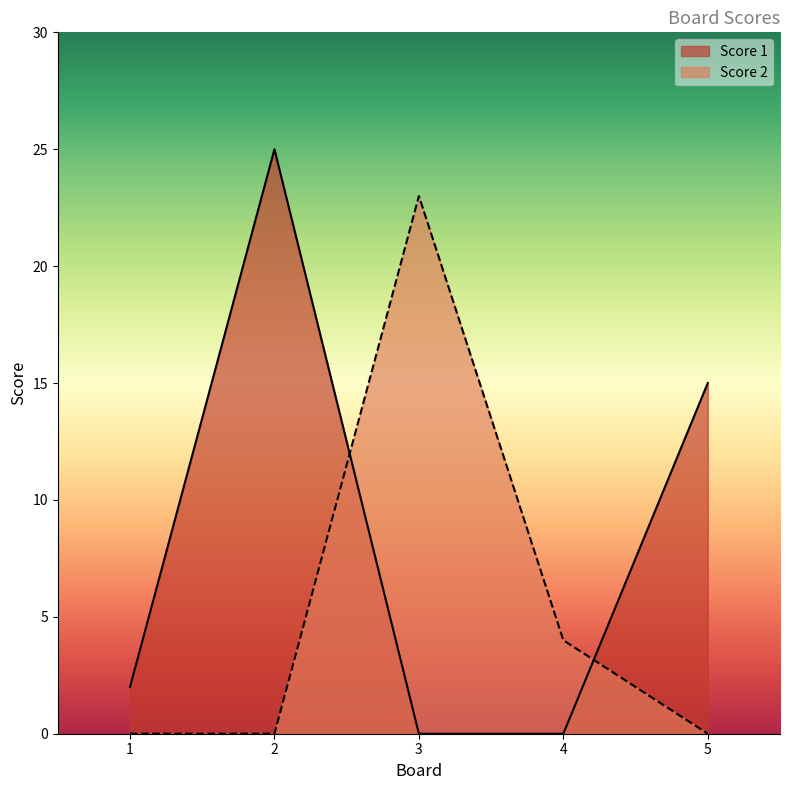

At 3, list the series in order from smallest to largest.

Score 1, Score 2